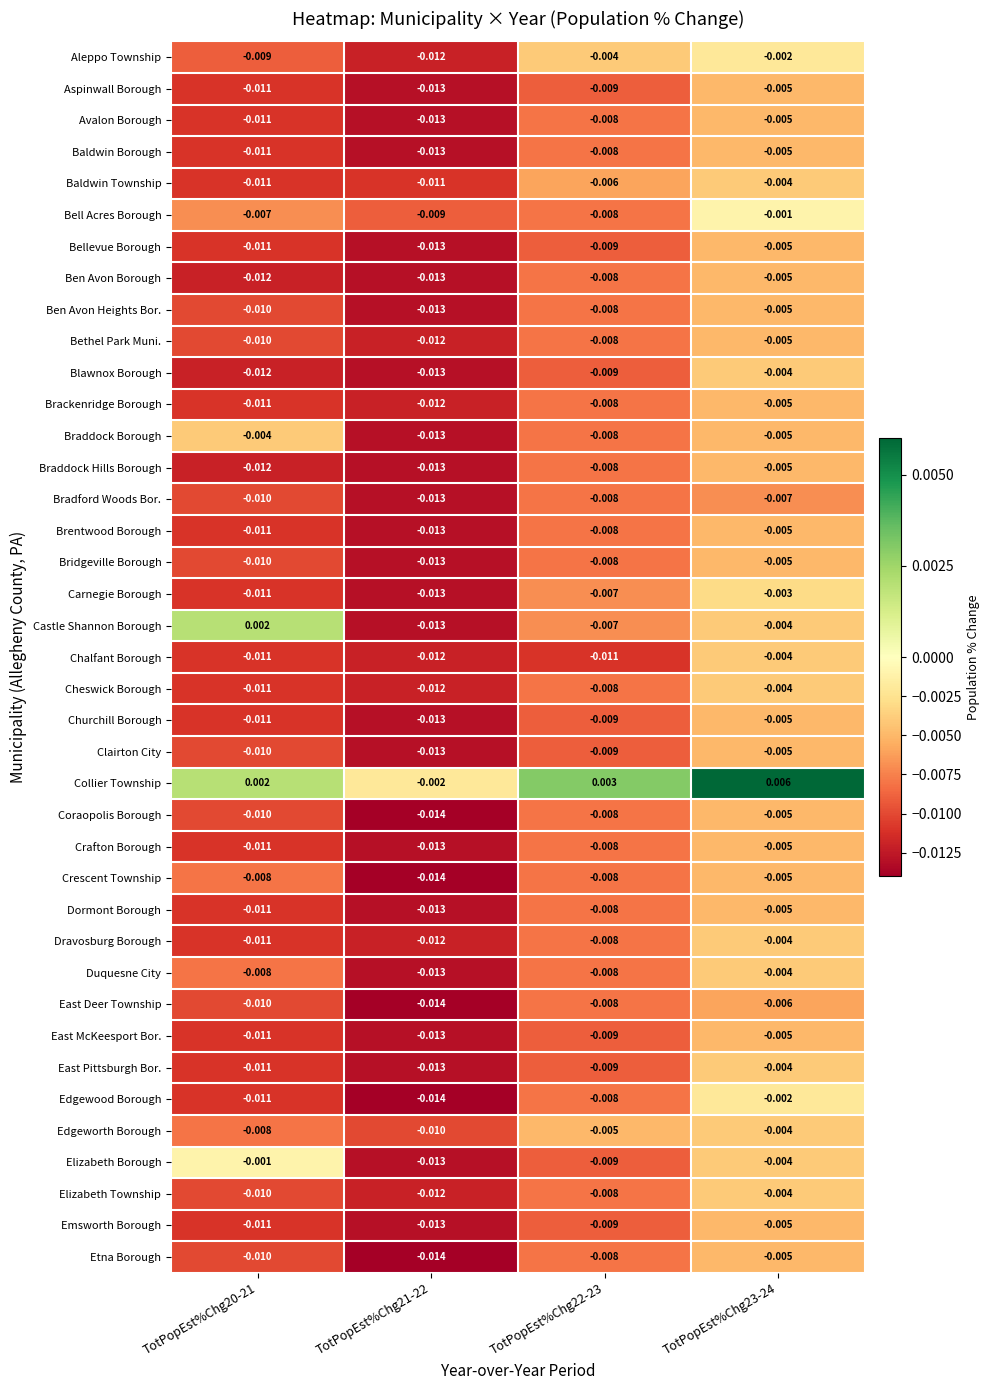

Which series has the widest spread of values?

Castle Shannon Borough